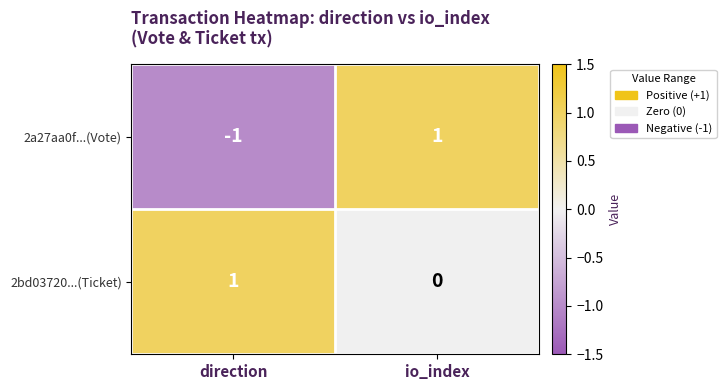

Rank the series by their average value, from lowest to highest.

2a27aa0f...(Vote), 2bd03720...(Ticket)